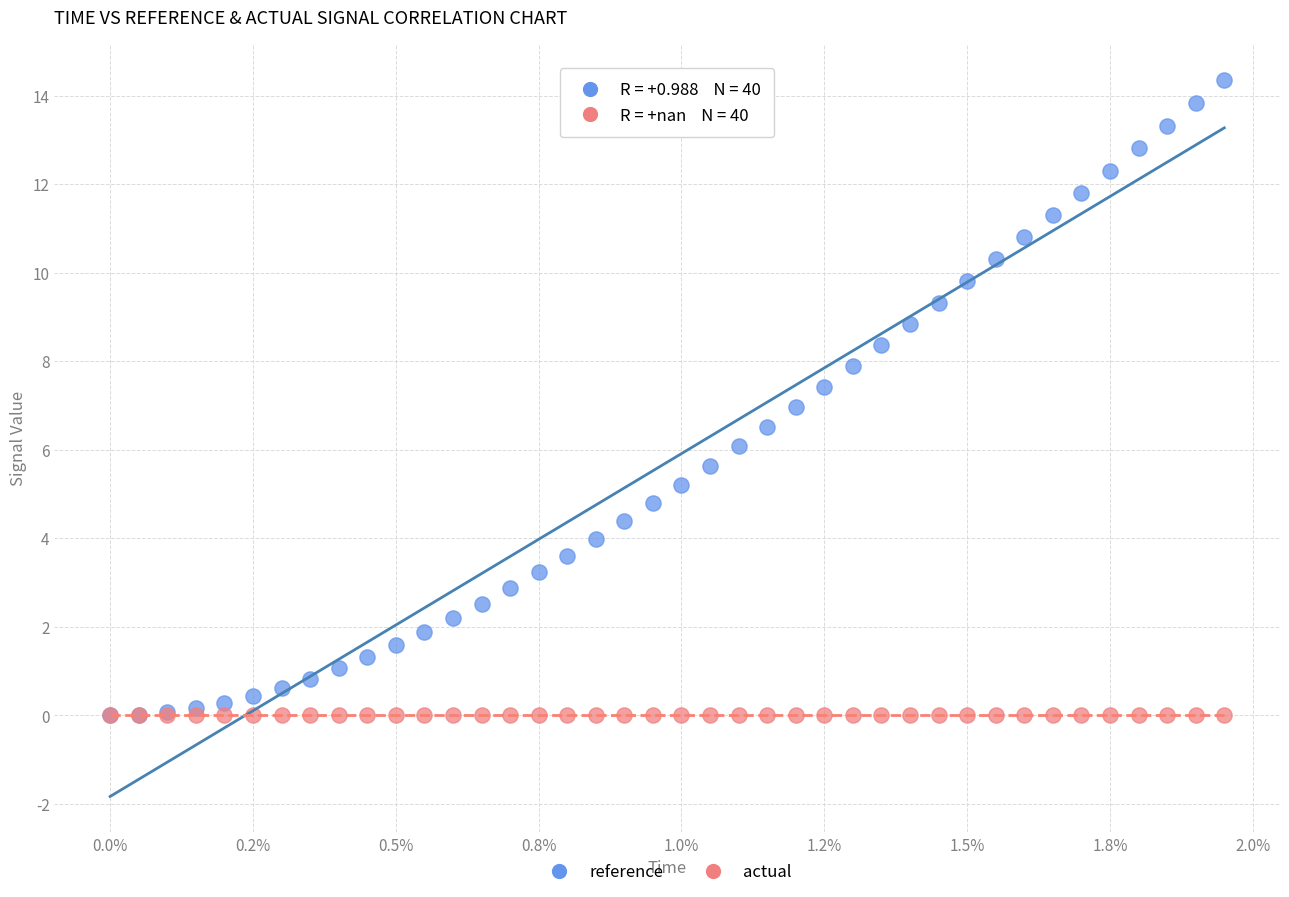

Which series contains the highest Y value?

reference